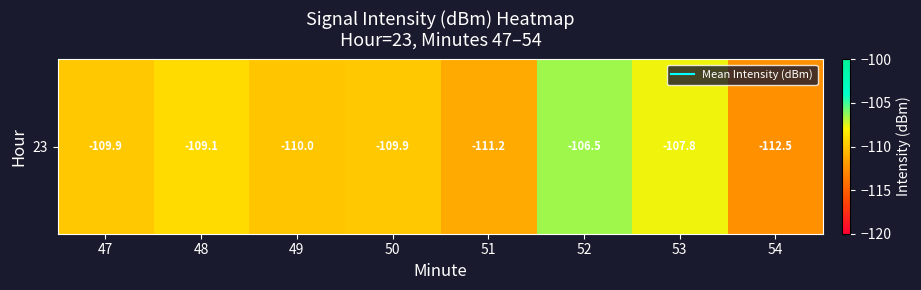

The value at 50 is -109.9. True or false?

True